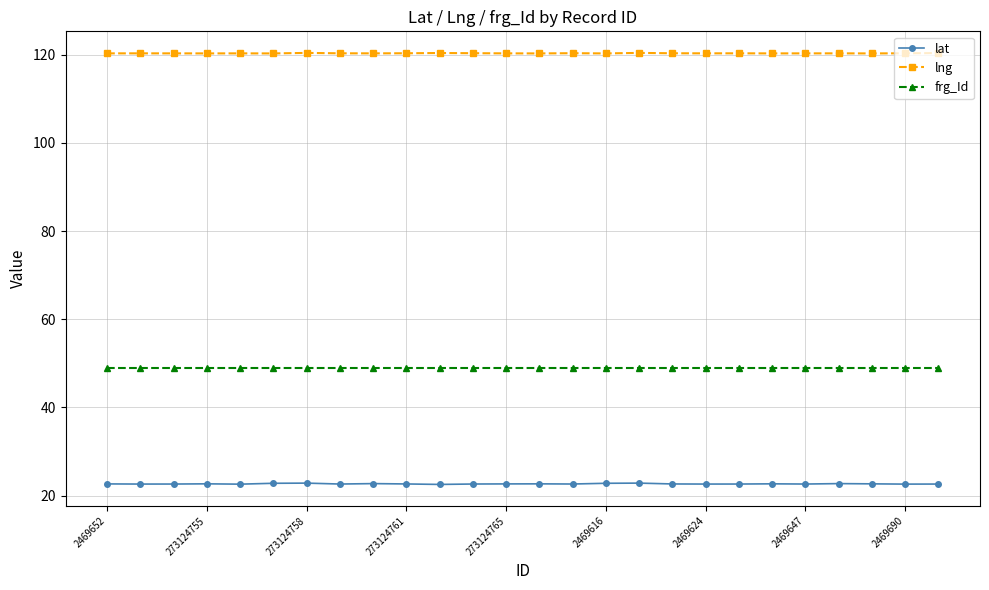

What is the maximum value for frg_Id?

49.0